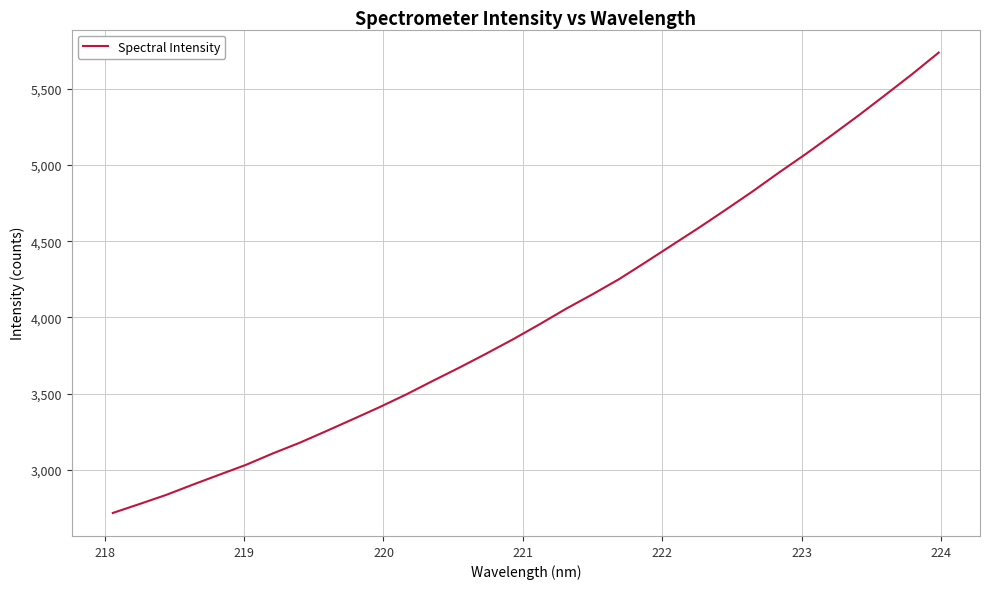

What is the minimum value shown in the chart?

2716.9